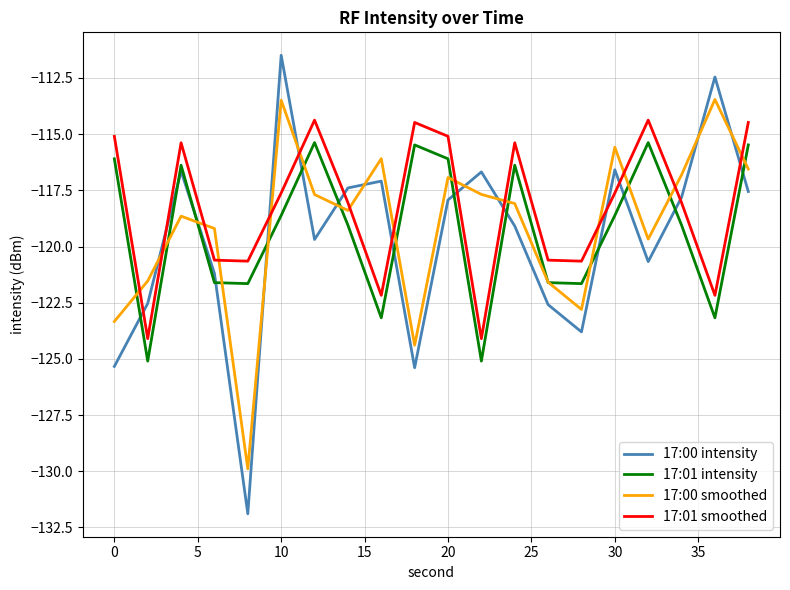

What is the lowest value of the 17:00 smoothed series?

-129.9